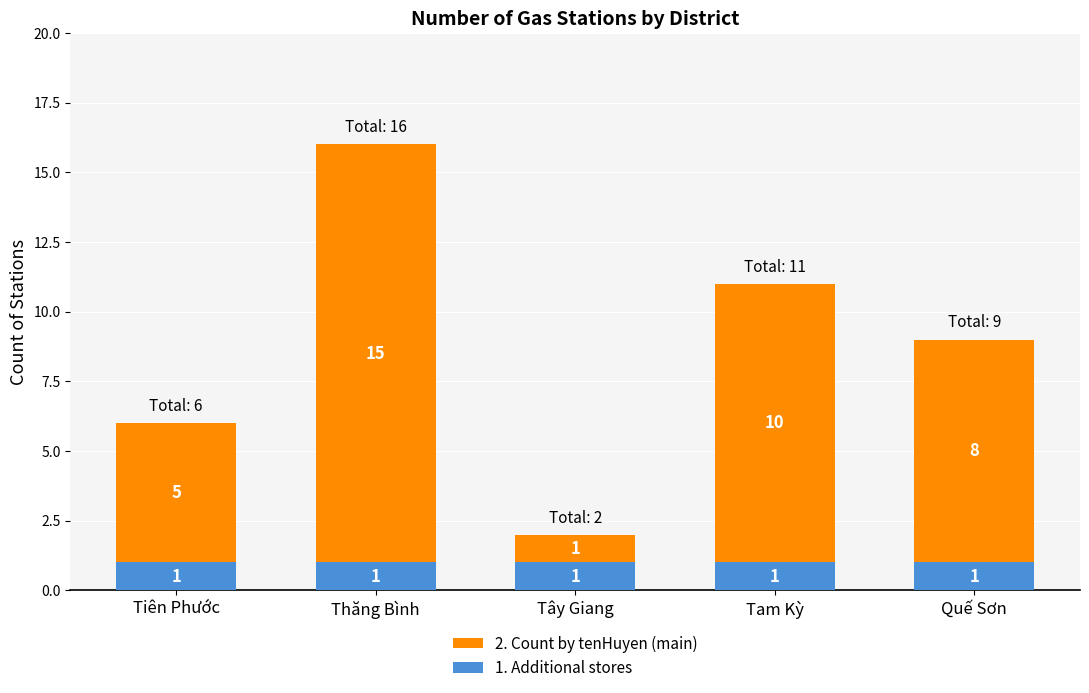

Reading left to right, what are the values for 1. Additional stores?

1	1	1	1	1